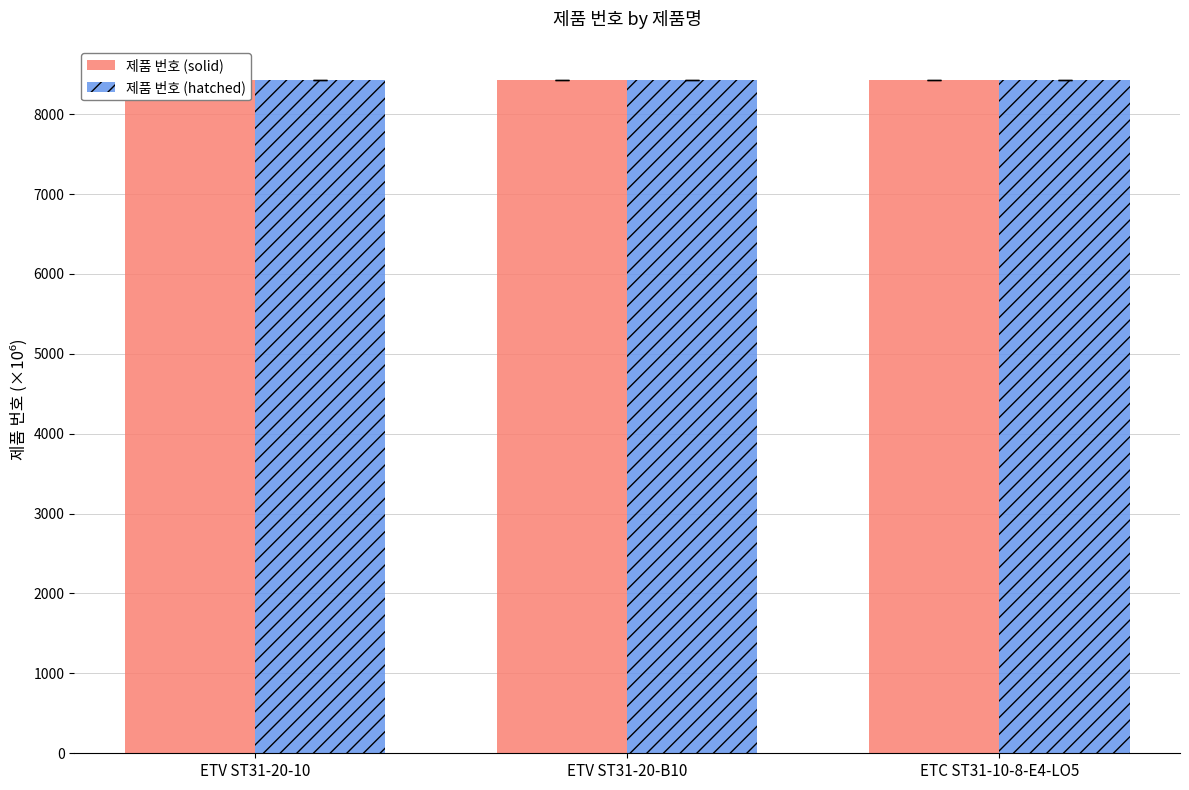

Is it true that 제품 번호 (solid) equals 8433.2 at ETC ST31-10-8-E4-LO5?

True